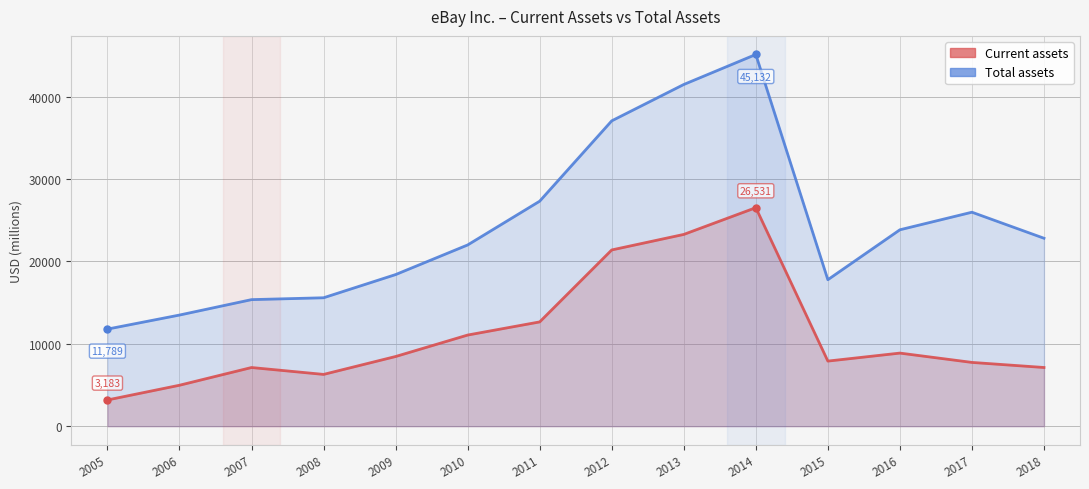

What is the value of the Current assets point at the 2nd from the left?

4971